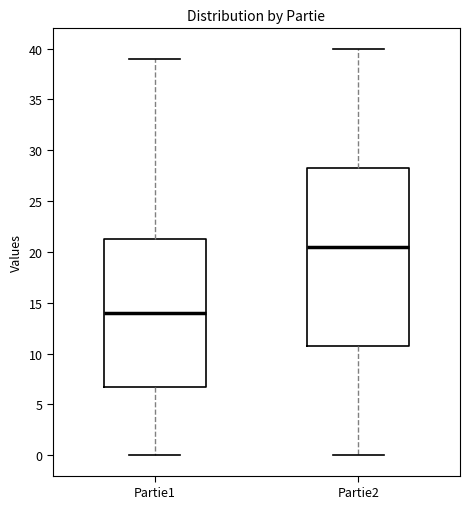

Where does the median line of the box for Partie2 sit on the y-axis? The values are not printed on the chart, so give them approximately, as read against the axis.

20.5